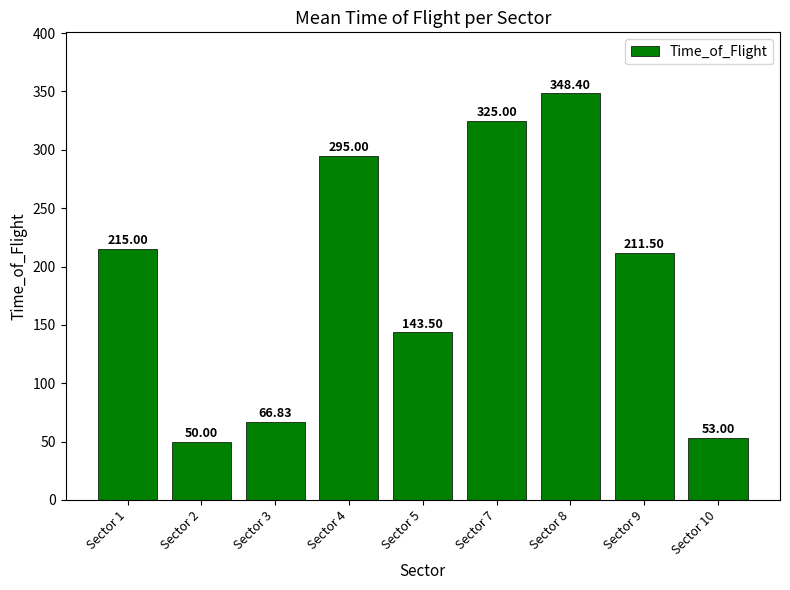

True or false: the data shows 348.4 at Sector 8.

True